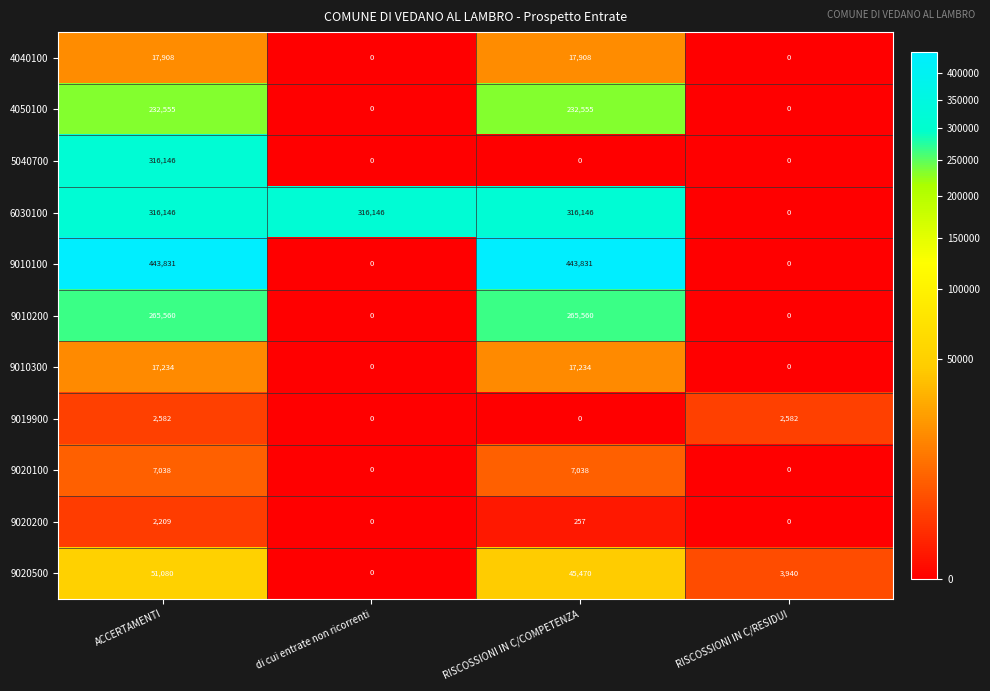

The value of 9020500 at ACCERTAMENTI is 73947. True or false?

False